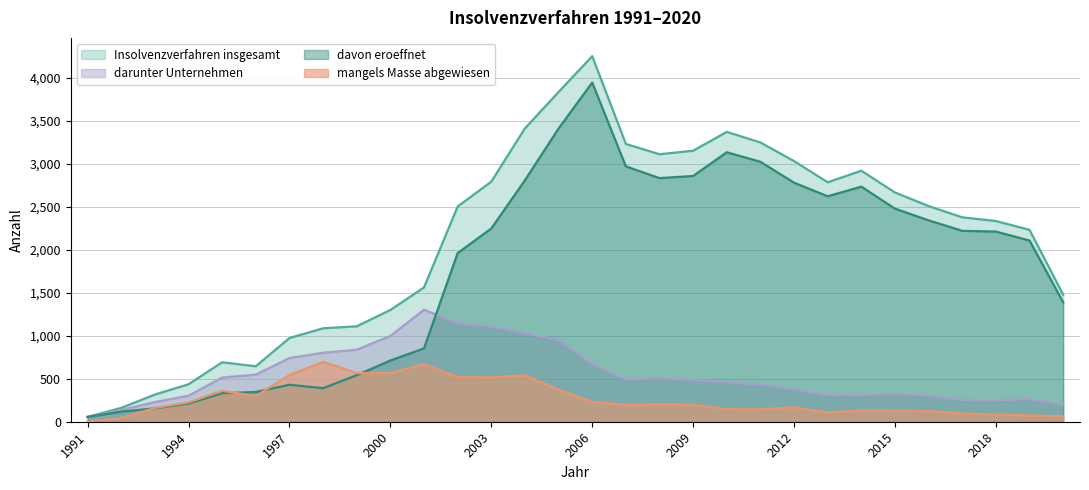

Rank the series by their maximum value, from lowest to highest.

mangels Masse abgewiesen, darunter Unternehmen, davon eroeffnet, Insolvenzverfahren insgesamt